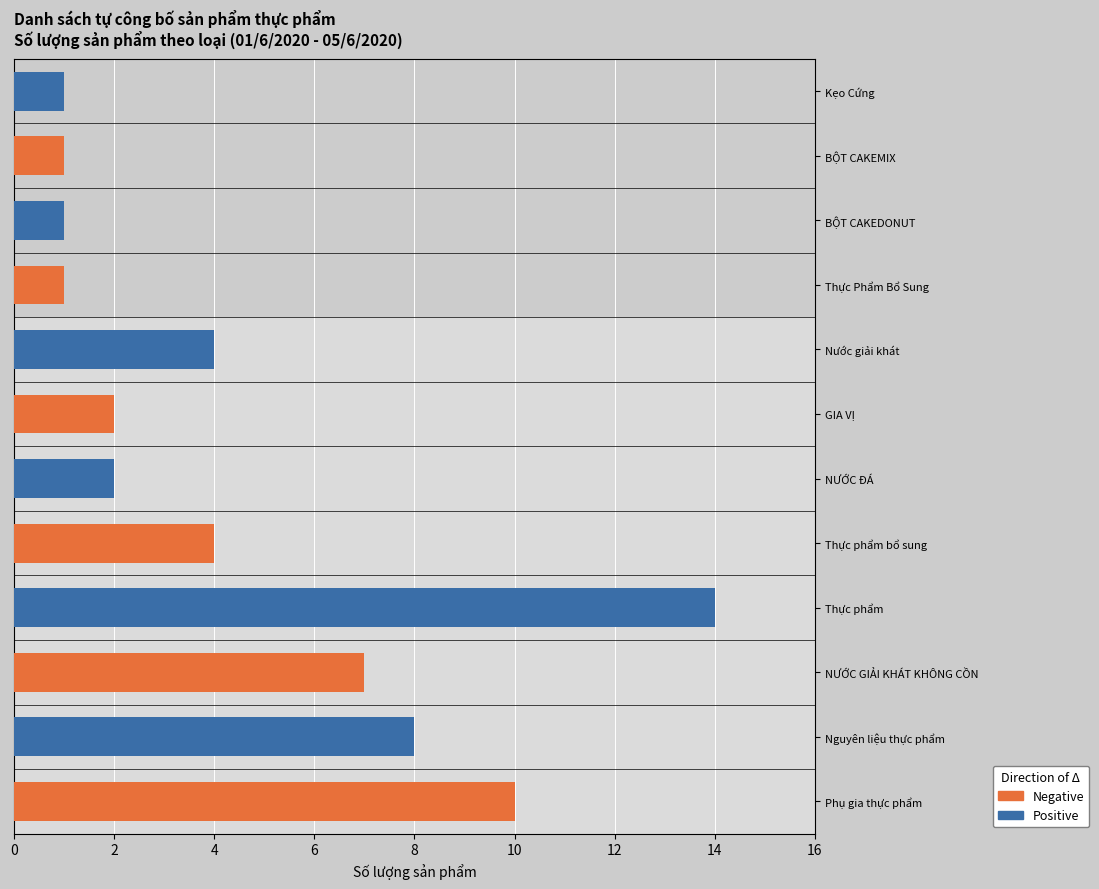

What is the label of the 5th bar from the right?

Nước giải khát